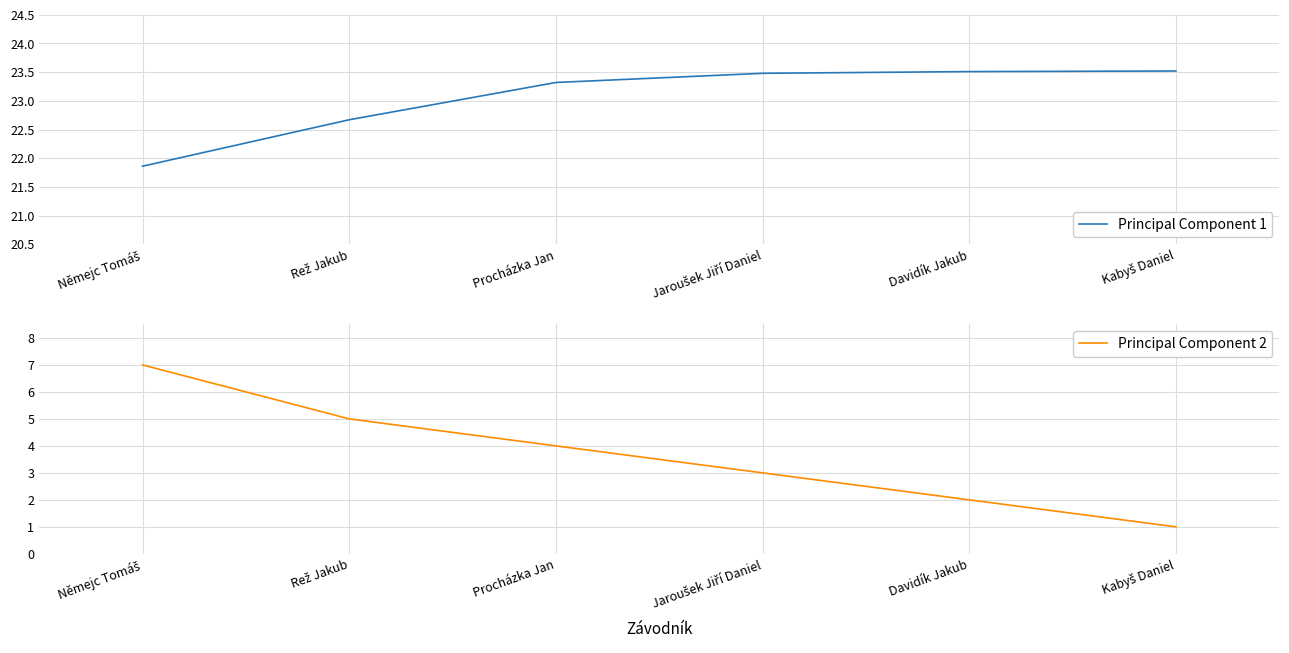

Reading left to right, transcribe all the data shown in this chart.

Principal Component 1: Němejc Tomáš=21.9	Rež Jakub=22.7	Procházka Jan=23.3	Jaroušek Jiří Daniel=23.5	Davidík Jakub=23.5	Kabyš Daniel=23.5
Principal Component 2: Němejc Tomáš=7.0	Rež Jakub=5.0	Procházka Jan=4.0	Jaroušek Jiří Daniel=3.0	Davidík Jakub=2.0	Kabyš Daniel=1.0